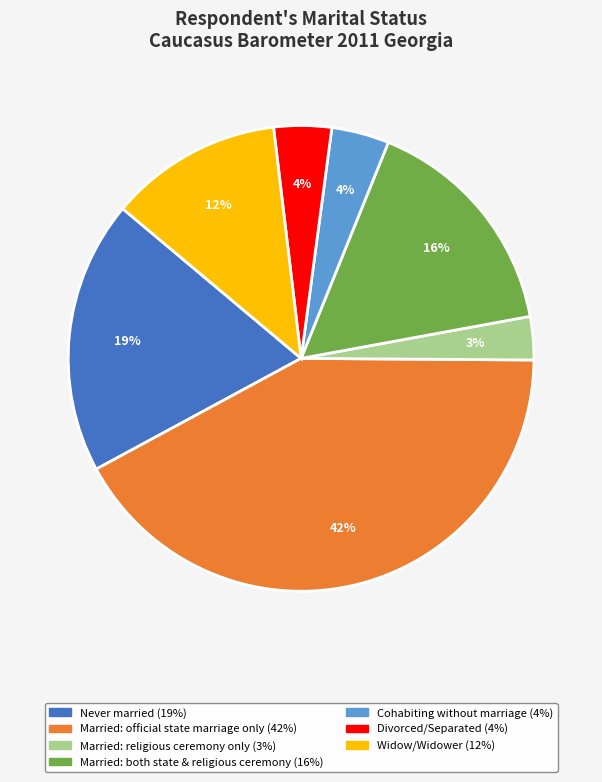

Does any single category account for the majority?

No